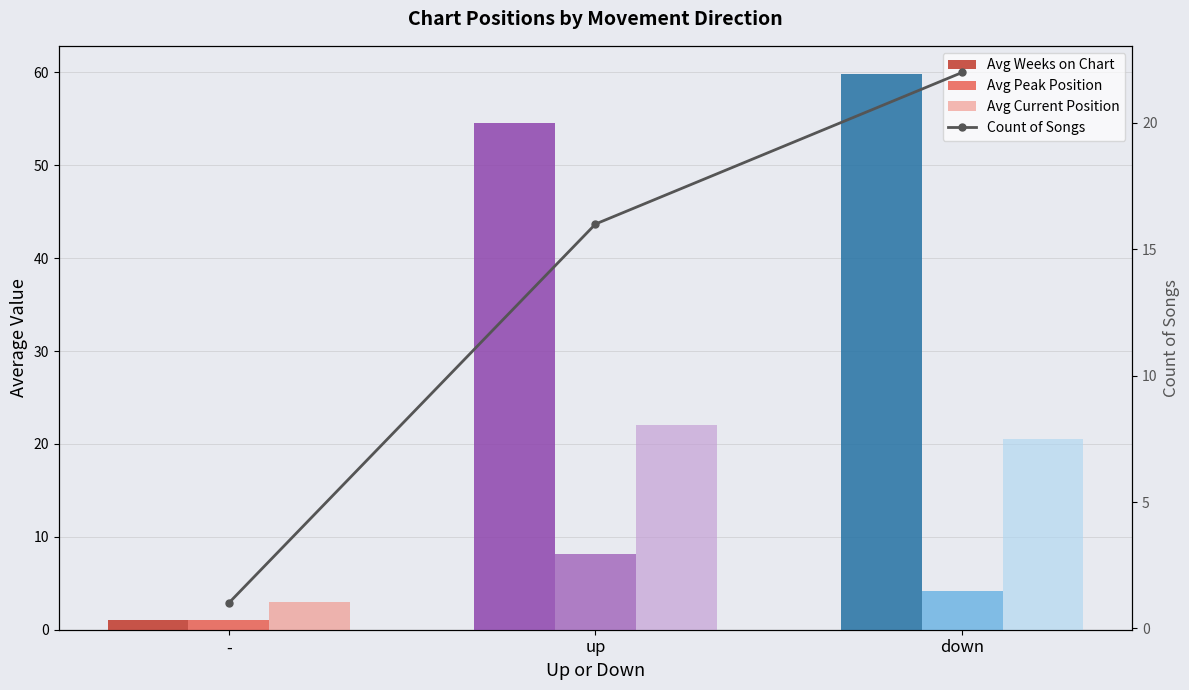

At how many categories does at least one series exceed 33?

2